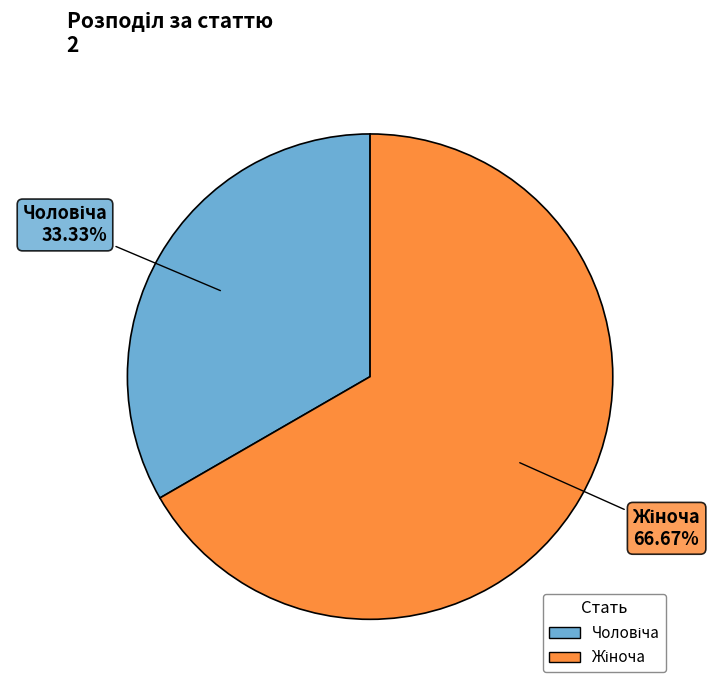

Is there any slice that represents more than half of the pie?

Yes